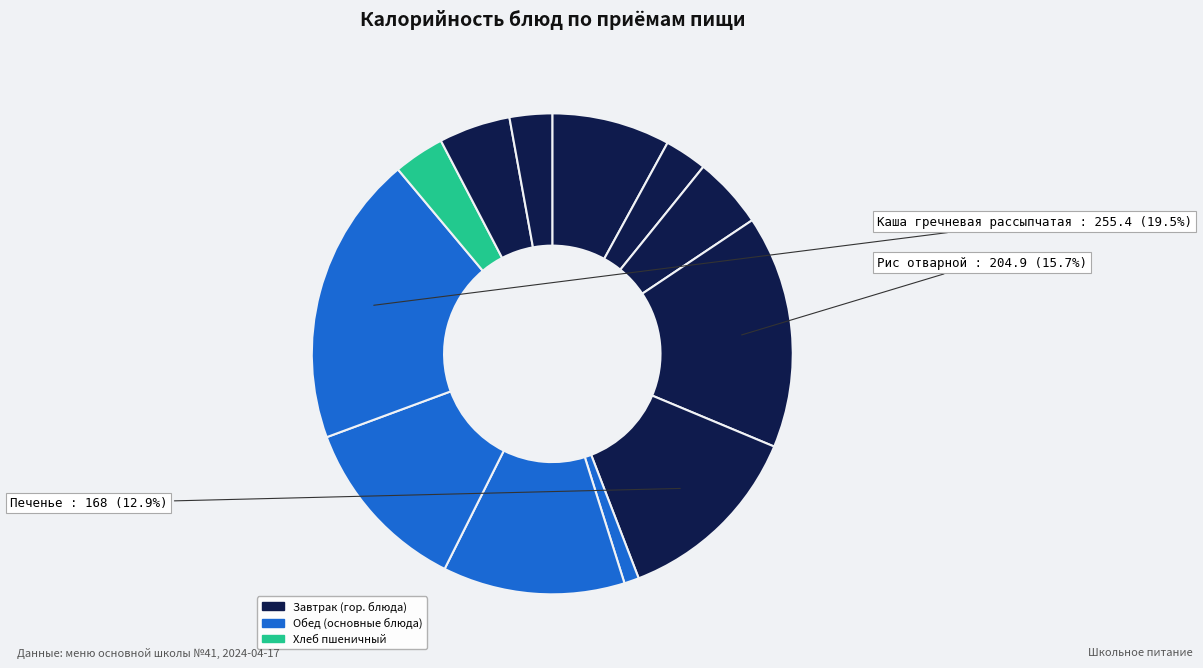

How many slices are in this pie chart?

12